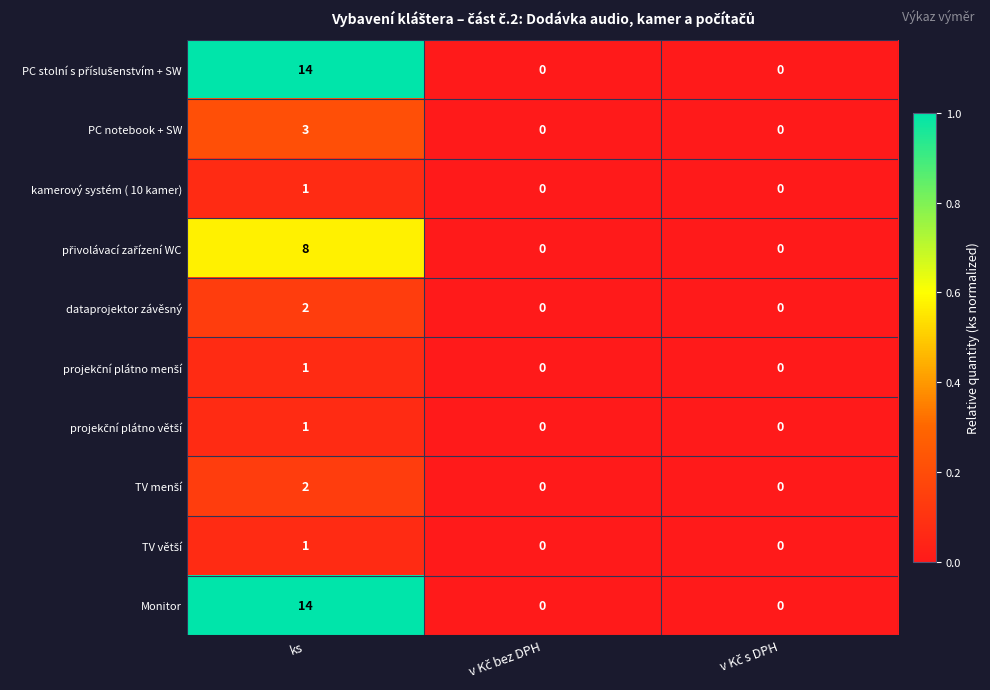

The value of kamerový systém ( 10 kamer) at ks is 0. True or false?

False